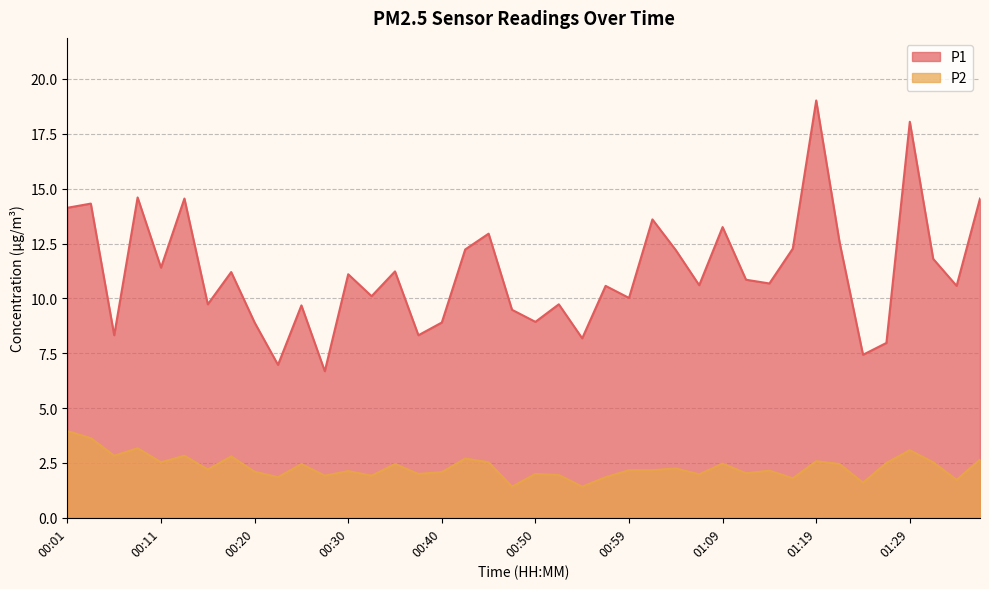

Read the P2 value at 00:20.

2.1